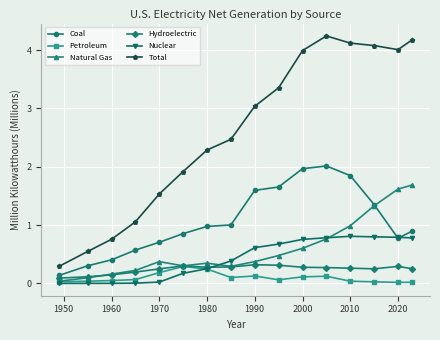

What is the maximum value shown in the chart?

4.2